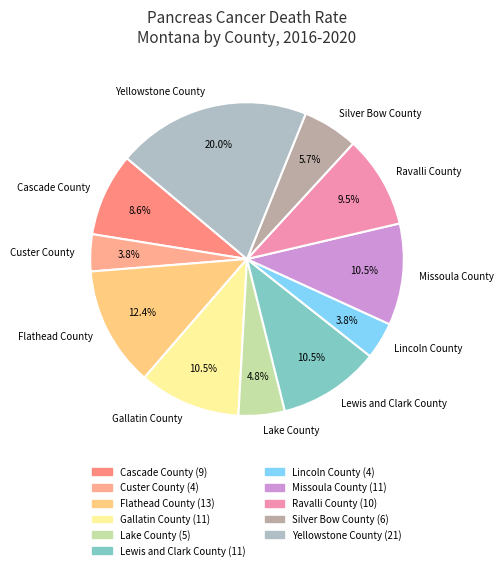

How many segments does this pie chart have?

11